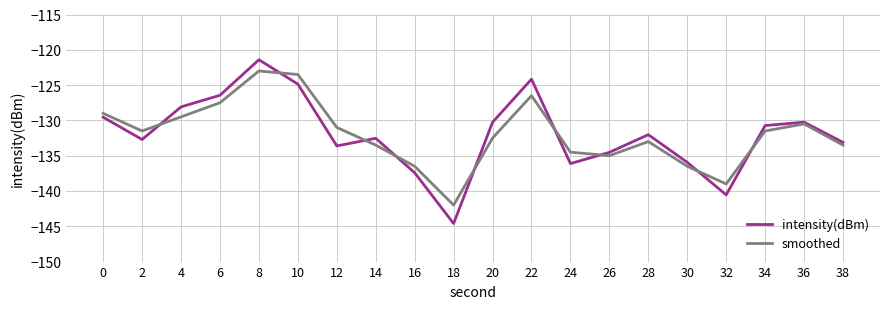

What is the difference between the maximum and minimum values in the intensity(dBm) series?

23.2